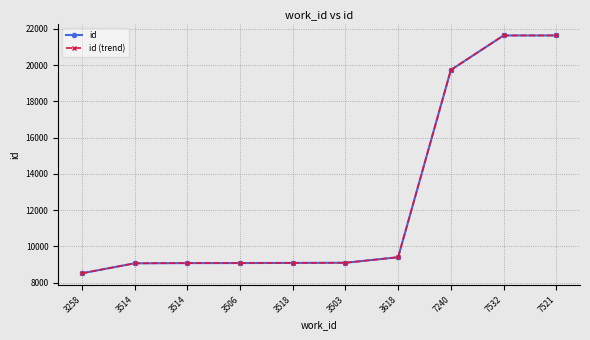

True or false: id (trend) and id cross at least once.

False